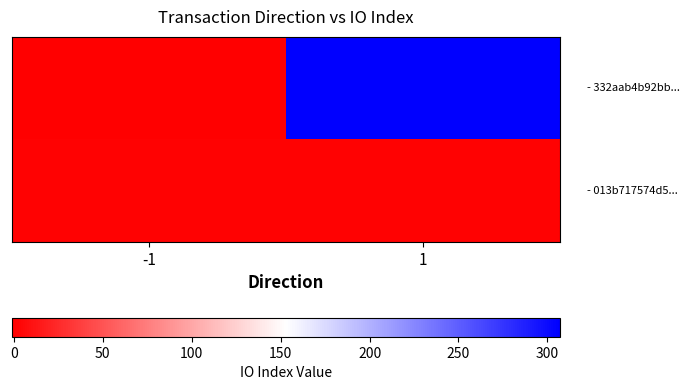

At which category is the sum across all series the highest?

1